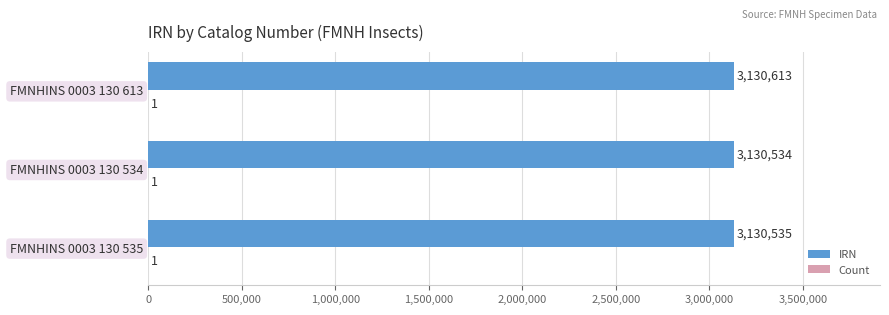

Which series has the widest spread of values?

IRN